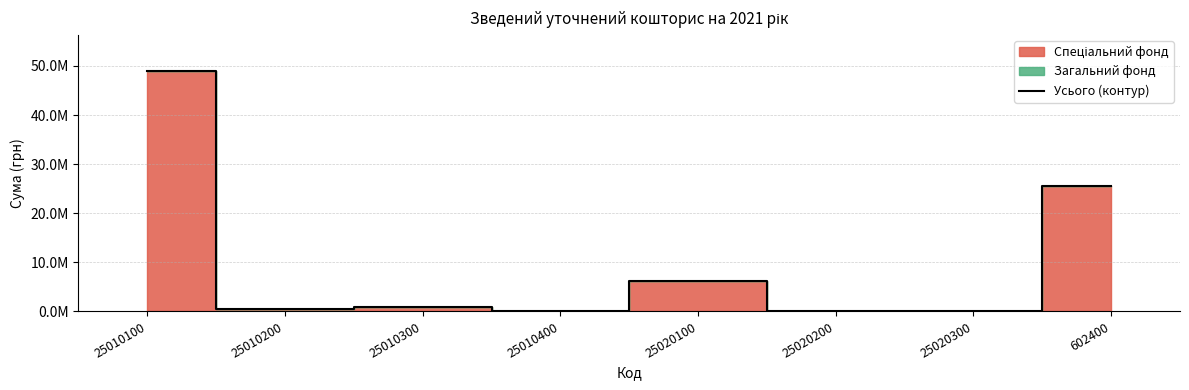

What is the sum of all values?

82205109.7